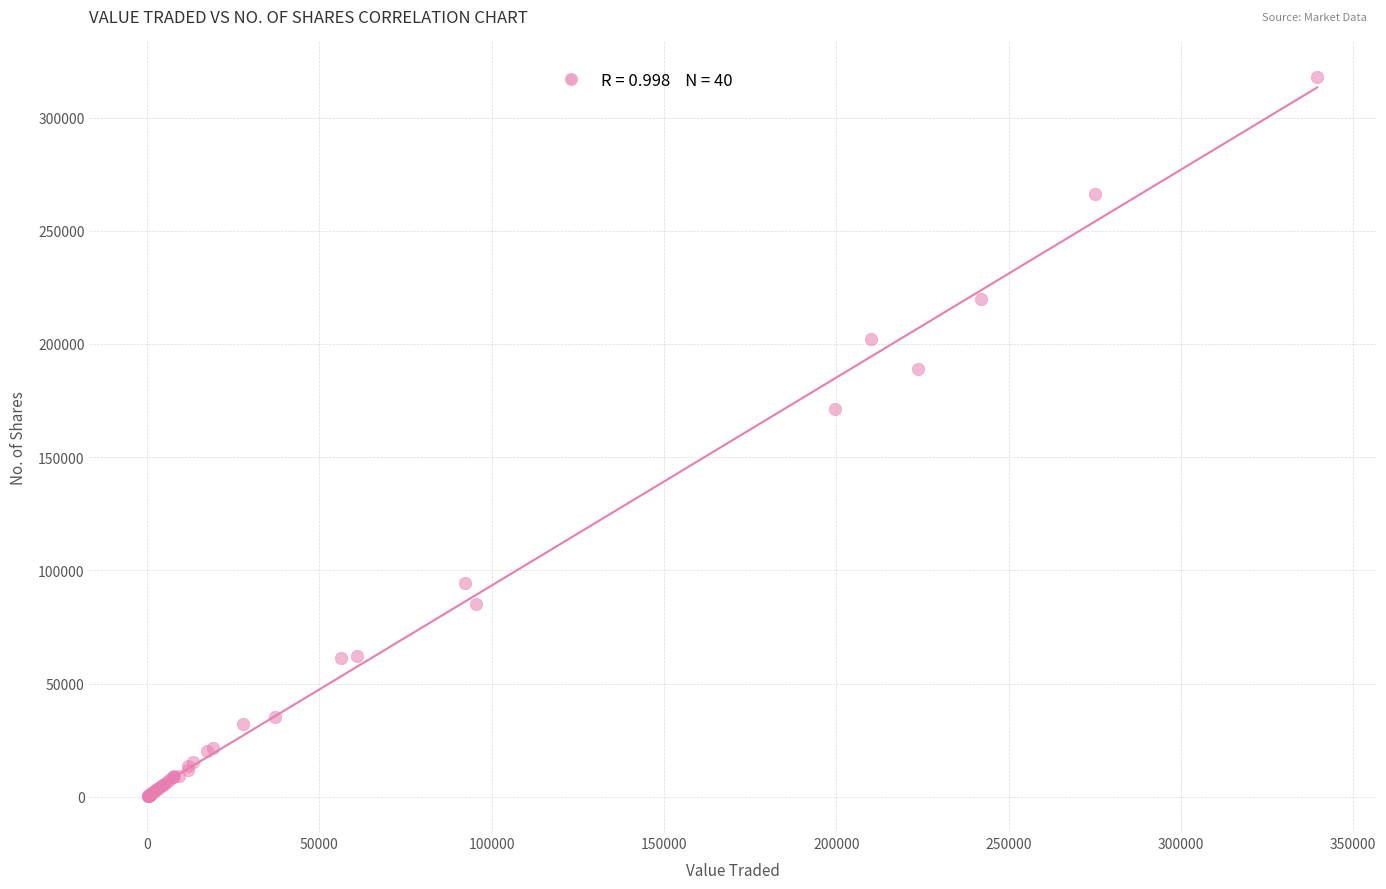

What Y value in the scatter plot is closest to 159017?

171221